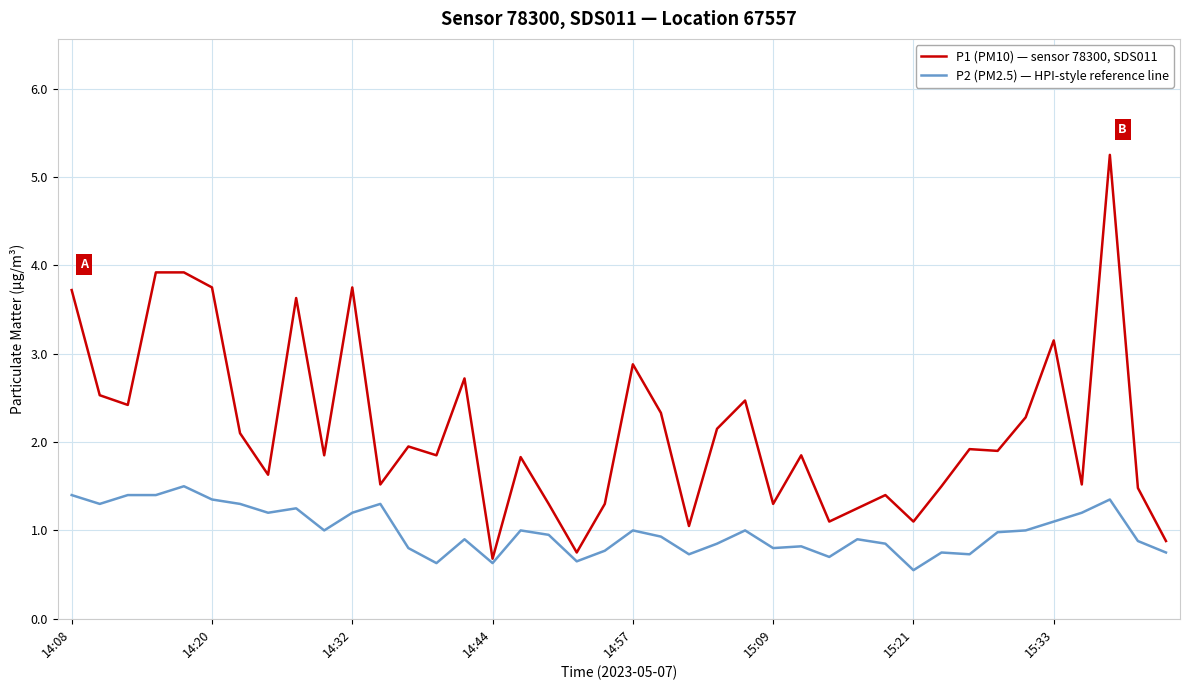

List the series in order of their overall mean, lowest first.

P2 (PM2.5) — HPI-style reference line, P1 (PM10) — sensor 78300, SDS011